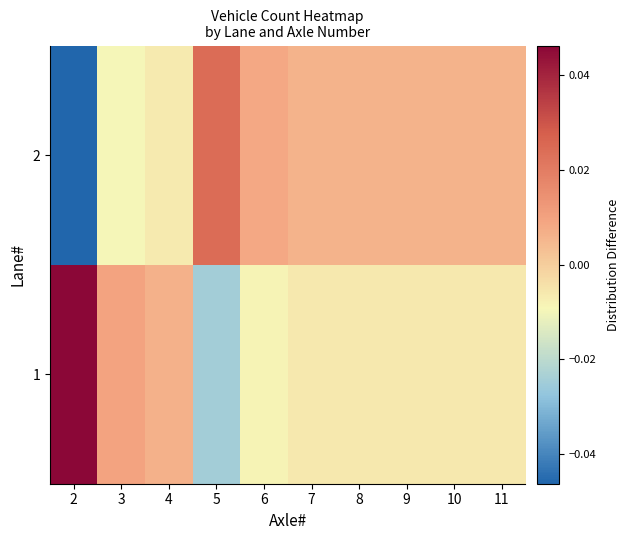

List the series in order of their peak value, highest first.

1, 2